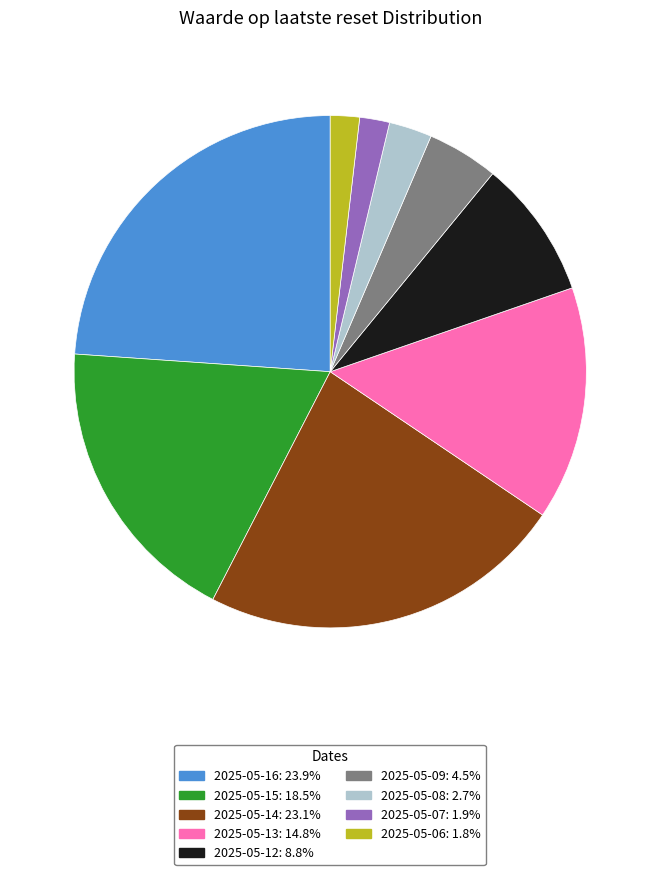

Is the sum of 2025-05-07 and 2025-05-15 greater than half?

No